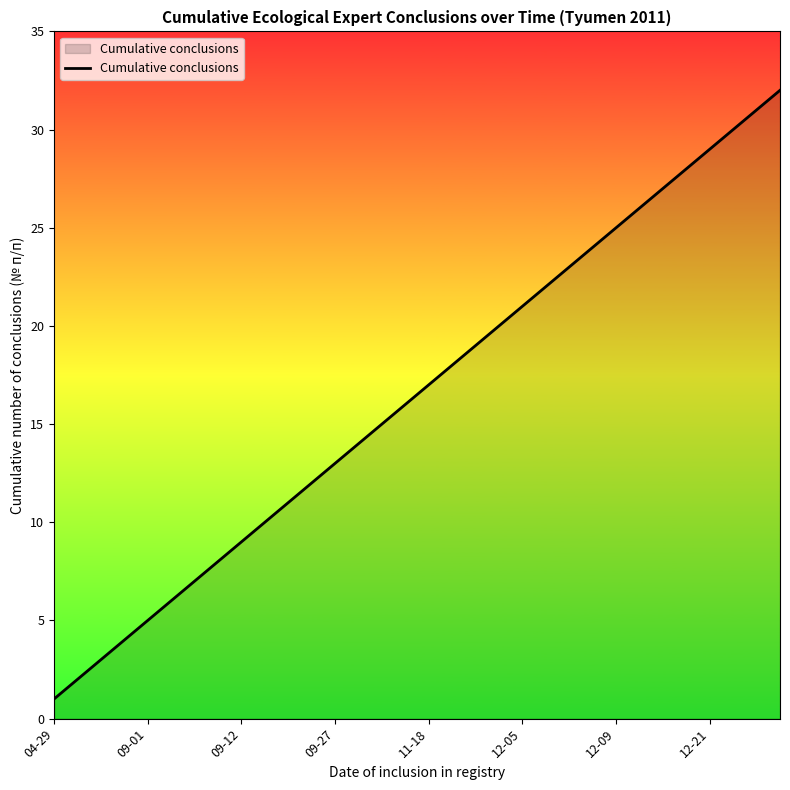

What is the maximum value shown in the chart?

32